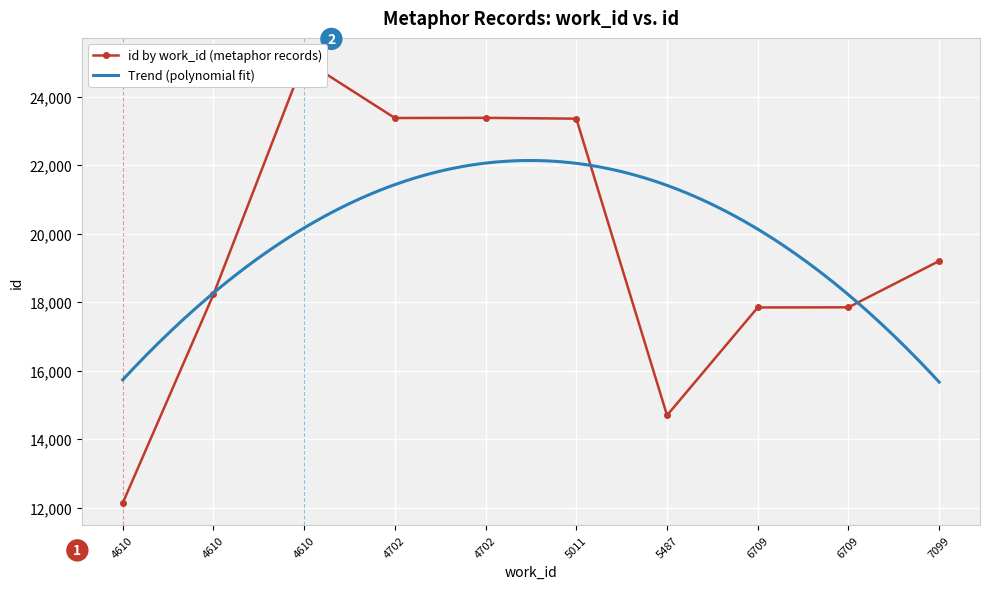

What is the maximum value shown in the chart?

25069